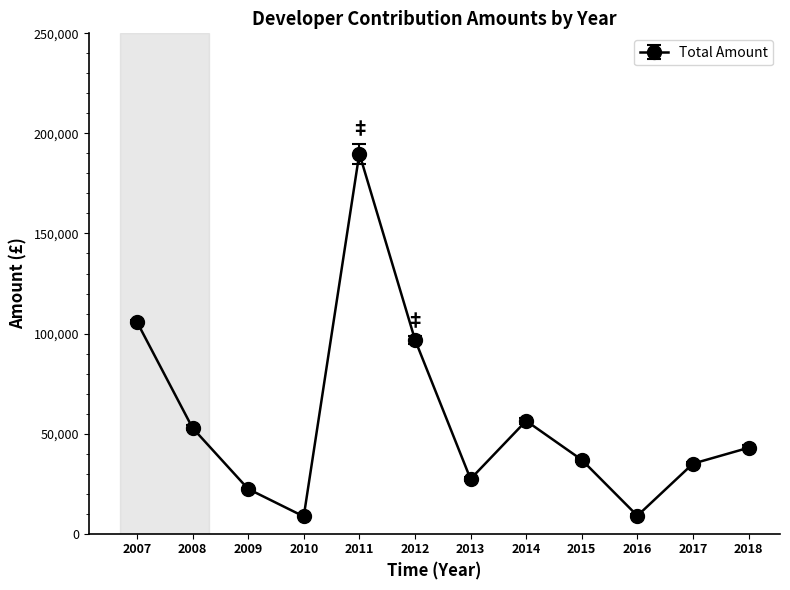

What is the sum of the values at 2014 and 2011?

246319.0